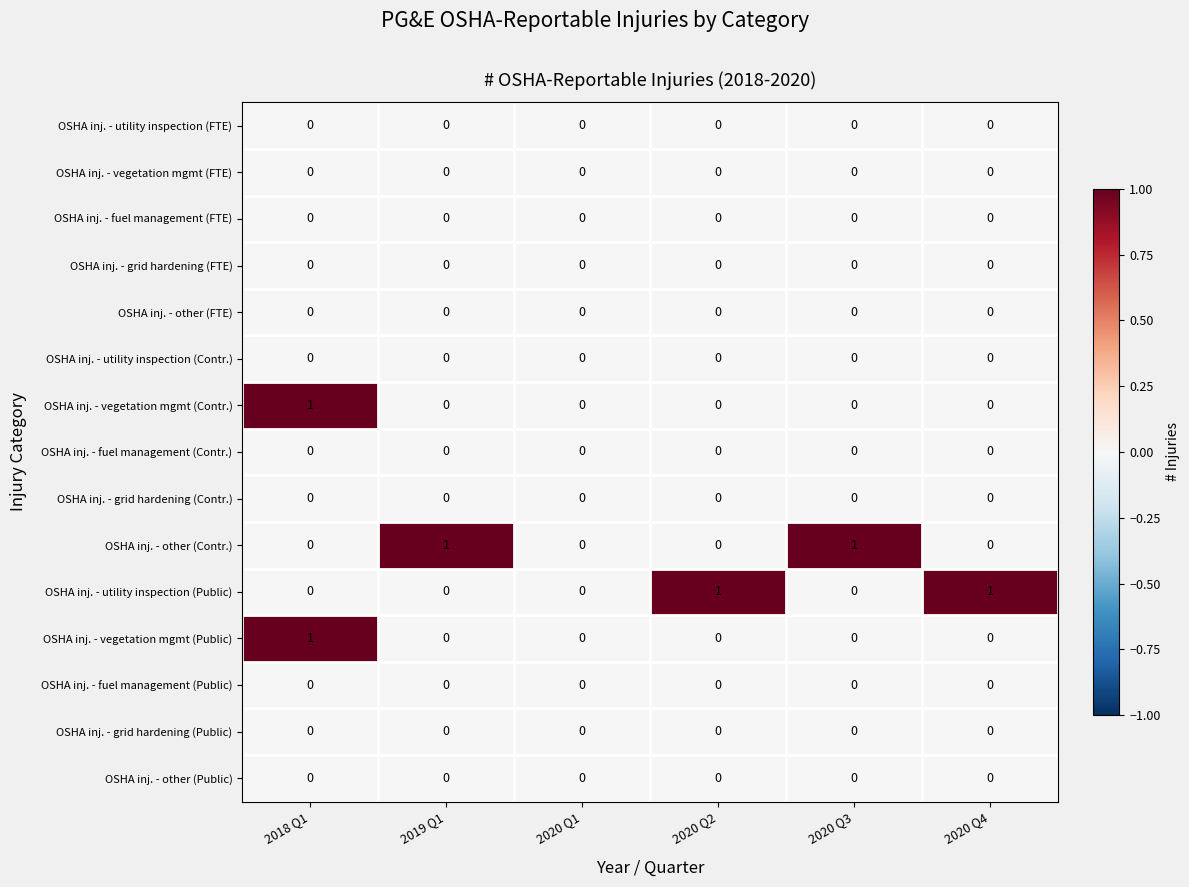

What is the difference between the highest and lowest values at 2018 Q1?

1